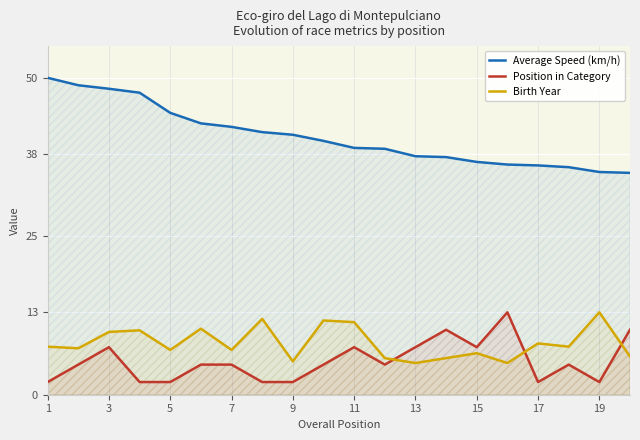

Which series has the widest spread of values?

Average Speed (km/h)